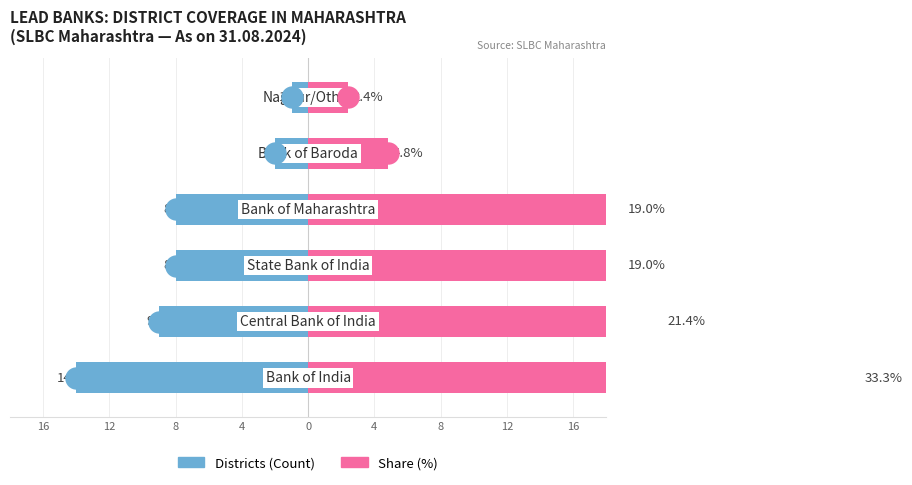

Which series has the largest total across all categories?

Share (%)